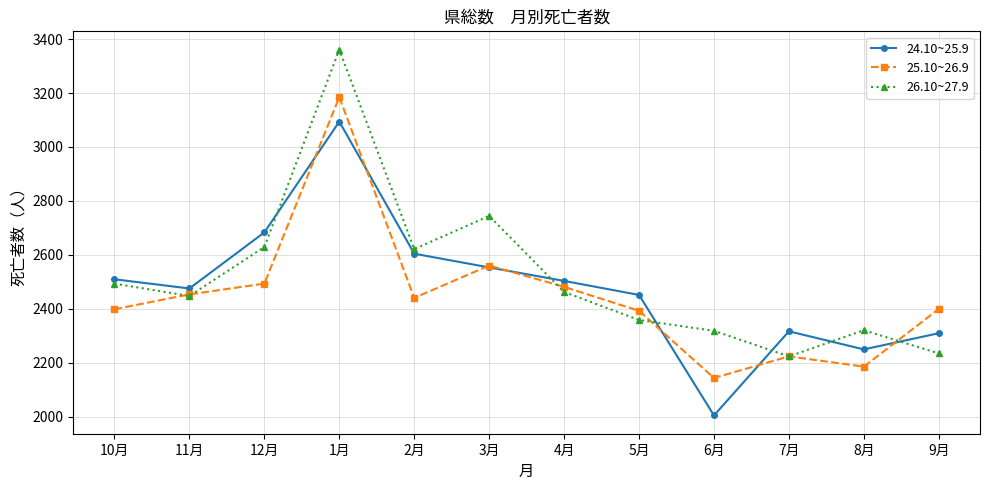

The value of 26.10~27.9 at 1月 is 3361. True or false?

True